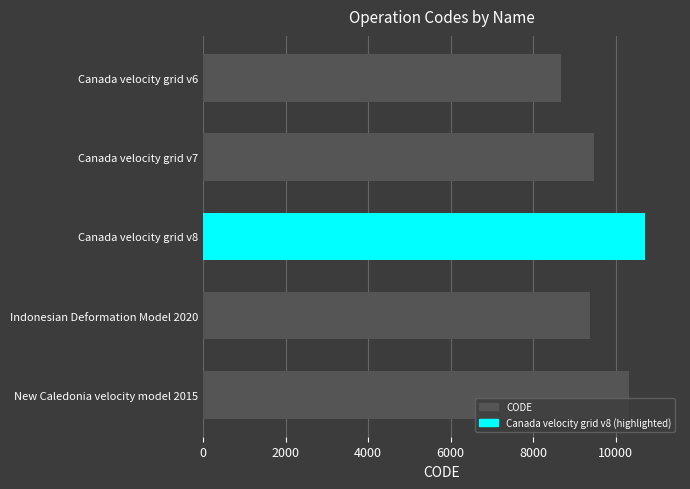

Where is the data nearest to the value 9691?

Canada velocity grid v7